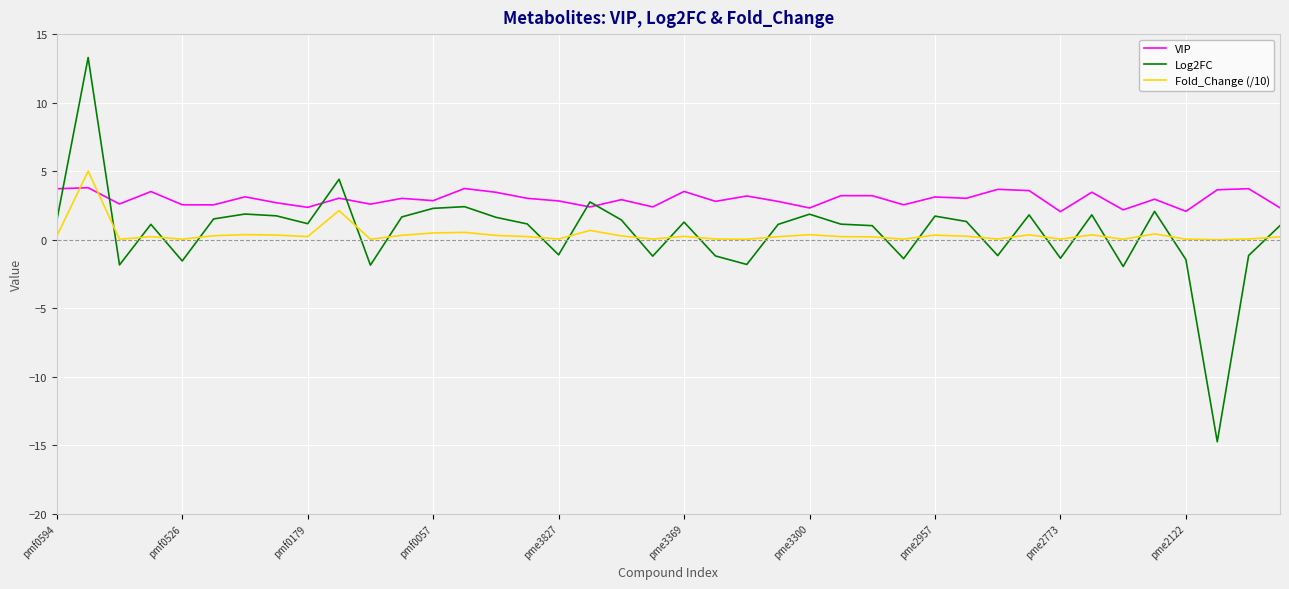

Which series has the largest total across all categories?

VIP